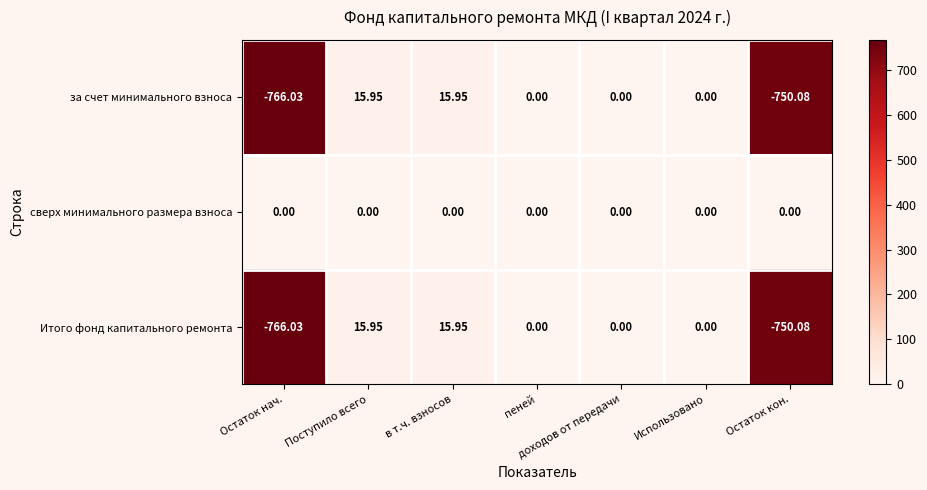

Which category has the lowest value in the Итого фонд капитального ремонта series?

Остаток нач.